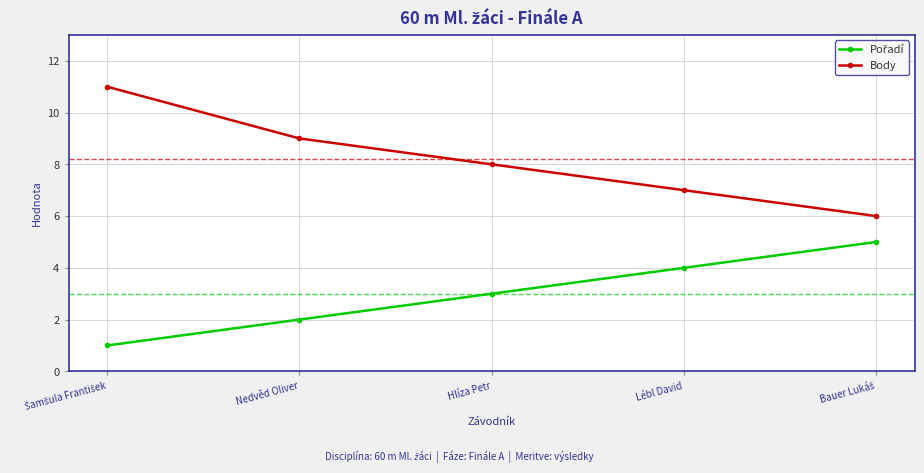

What is the spread (max minus min) of values at Nedvěd Oliver?

7